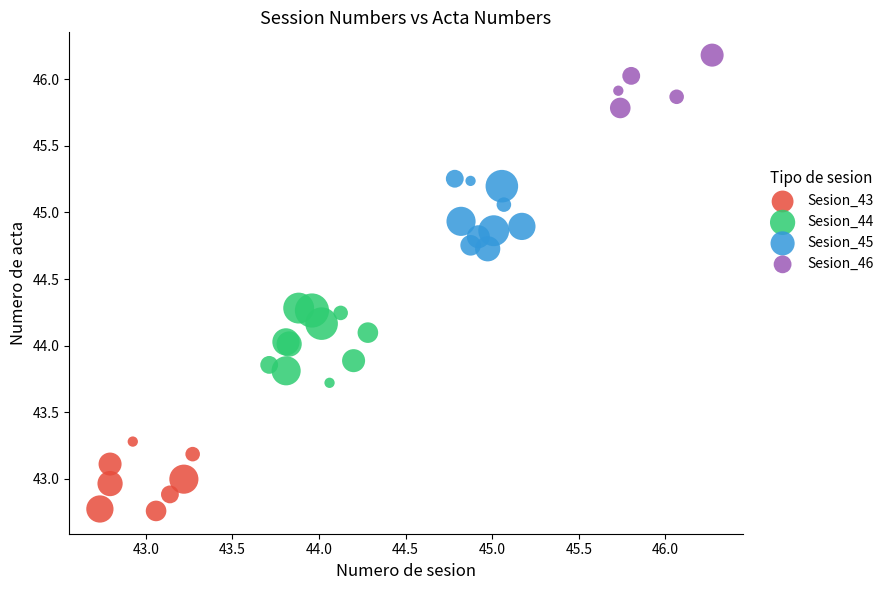

Which series reaches the minimum Y coordinate?

Sesion_43